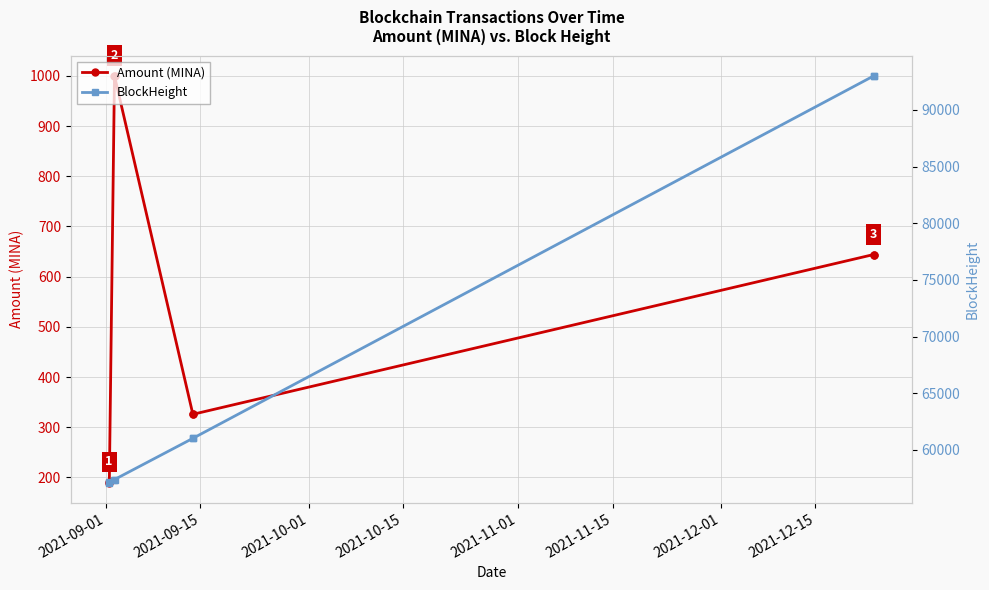

True or false: Amount (MINA) has more than 2 interior local peaks.

False